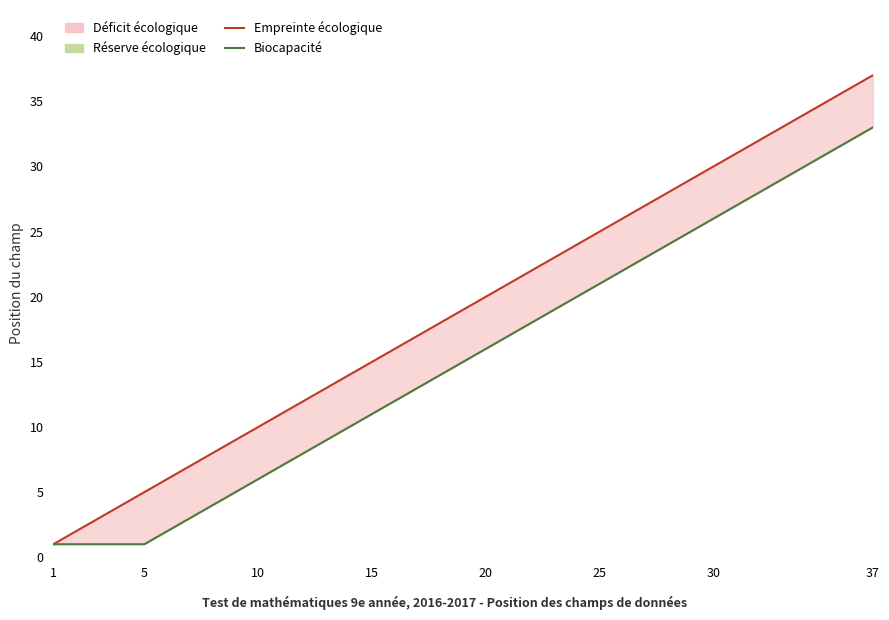

True or false: Empreinte écologique and Biocapacité cross at least once.

False